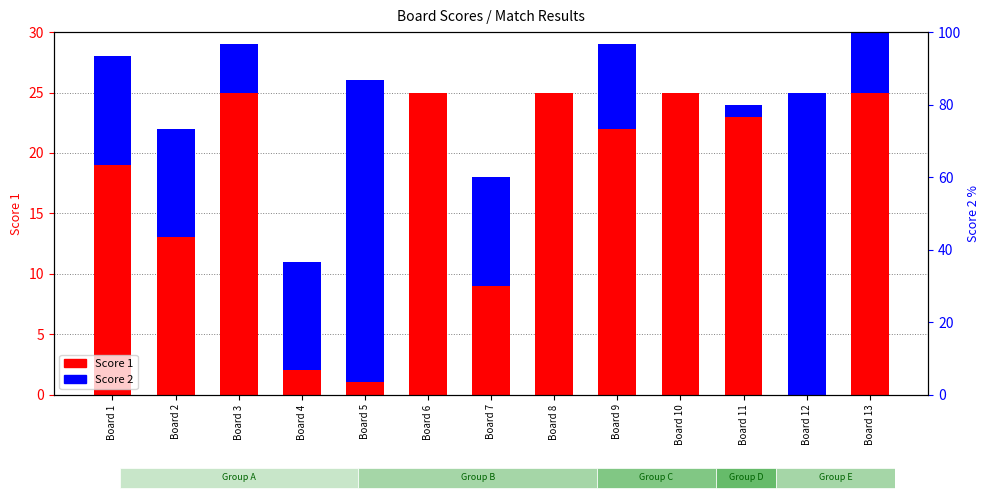

What is the difference between the highest and lowest values at Board 12?

25